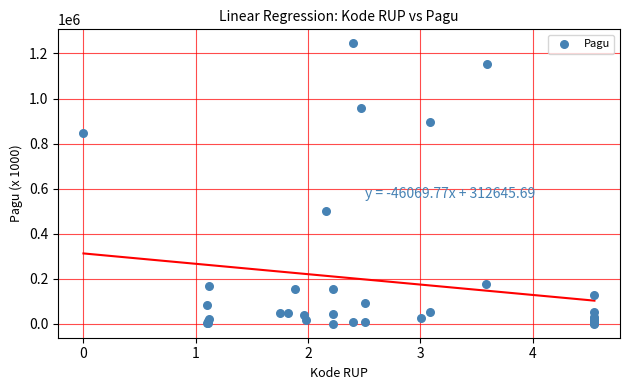

What Y value in the scatter plot is closest to 622840?

499932.0